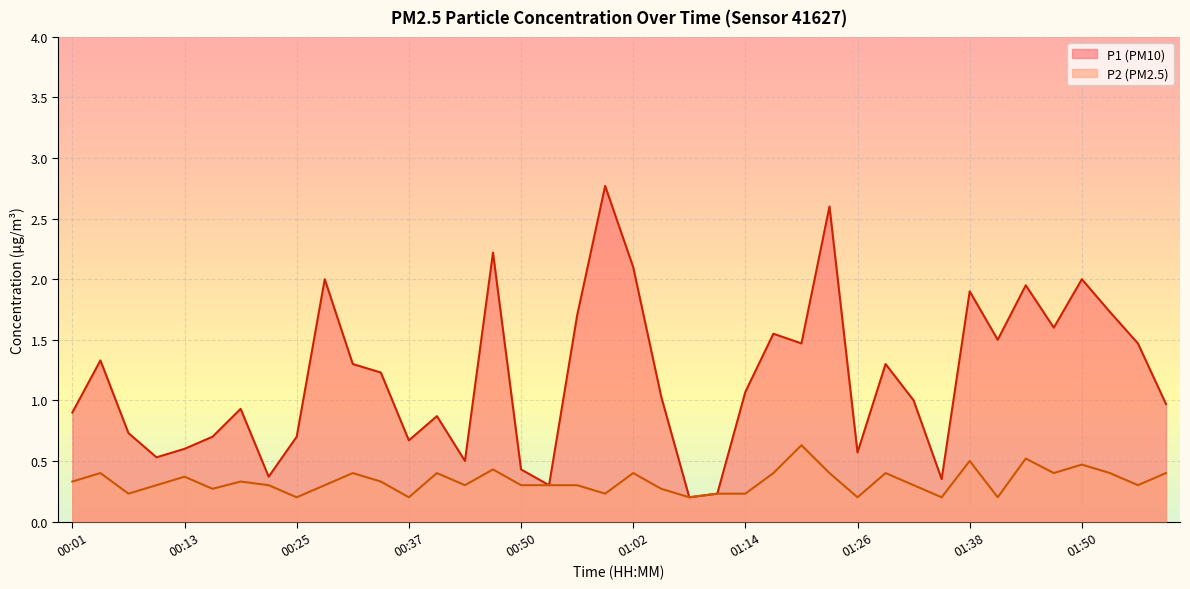

True or false: P2 has more than 1 interior local peaks.

True